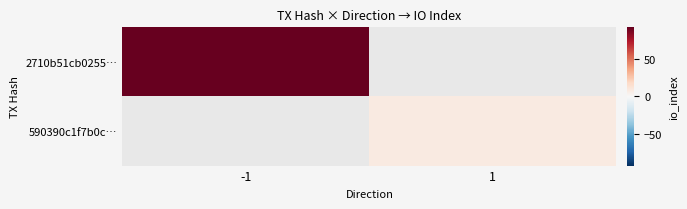

What is the approximate value of 2710b51cb0255… at -1?

92.0